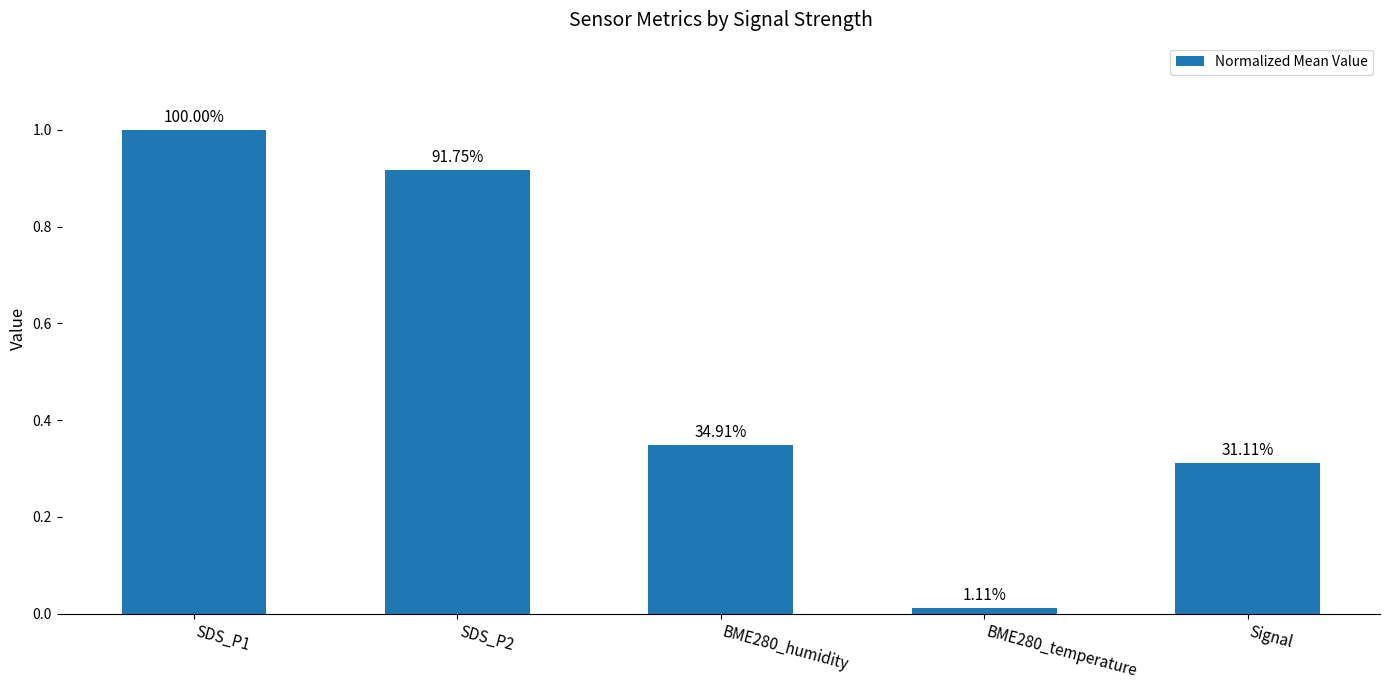

Which category has the lowest value across all series?

BME280_temperature